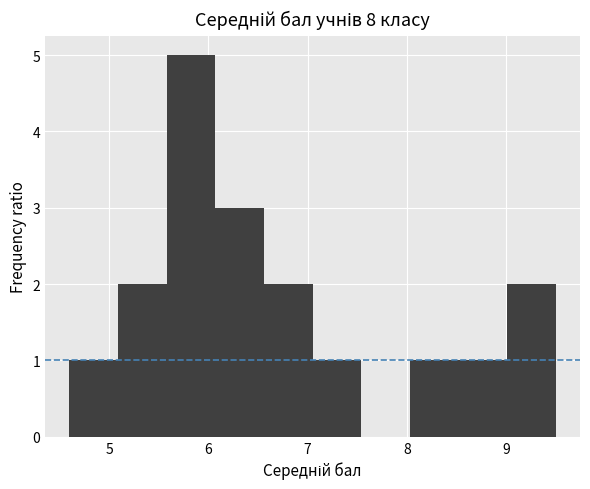

Reading left to right, transcribe this chart: for each bar, give the range it covers on the x-axis and its height. Neither the bar edges nor the heights are printed on the chart, so give them approximately, as read against the axes.

4.60 to 5.09: 1
5.09 to 5.58: 2
5.58 to 6.07: 5
6.07 to 6.56: 3
6.56 to 7.05: 2
7.05 to 7.54: 1
7.54 to 8.03: 0
8.03 to 8.52: 1
8.52 to 9.01: 1
9.01 to 9.50: 2